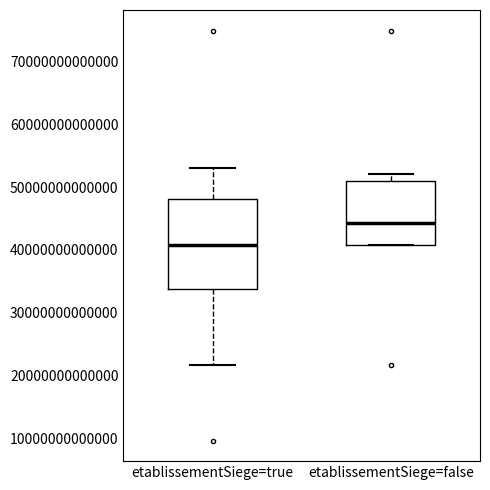

Reading left to right, transcribe this box plot: for each box, give where its median line is, the range the box spans, and where its two whiskers end, as read against the y-axis. The values are not printed on the chart, so give them approximately, as read against the axis.

etablissementSiege=true: median 41000000000000, box 34000000000000 to 48000000000000, whiskers 22000000000000 to 53000000000000
etablissementSiege=false: median 44000000000000, box 41000000000000 to 51000000000000, whiskers 41000000000000 to 52000000000000